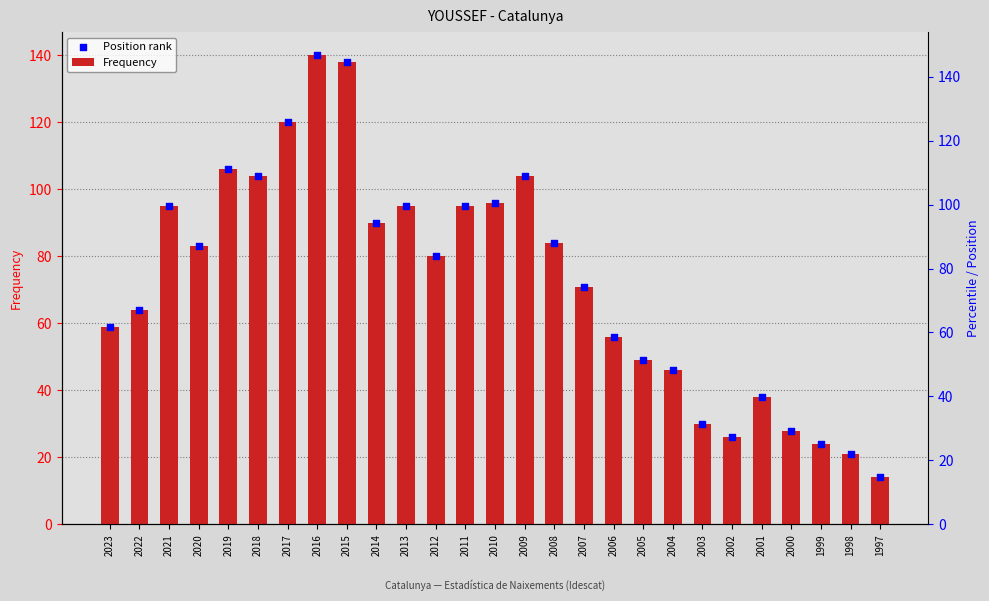

At how many categories does at least one series exceed 133?

2